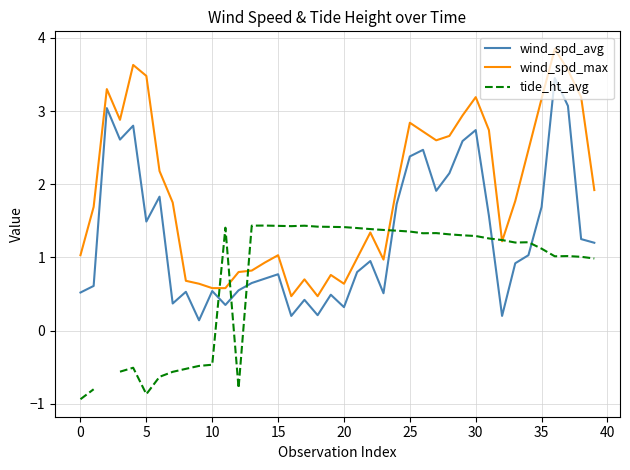

What is the label of the 19th point from the left?

18